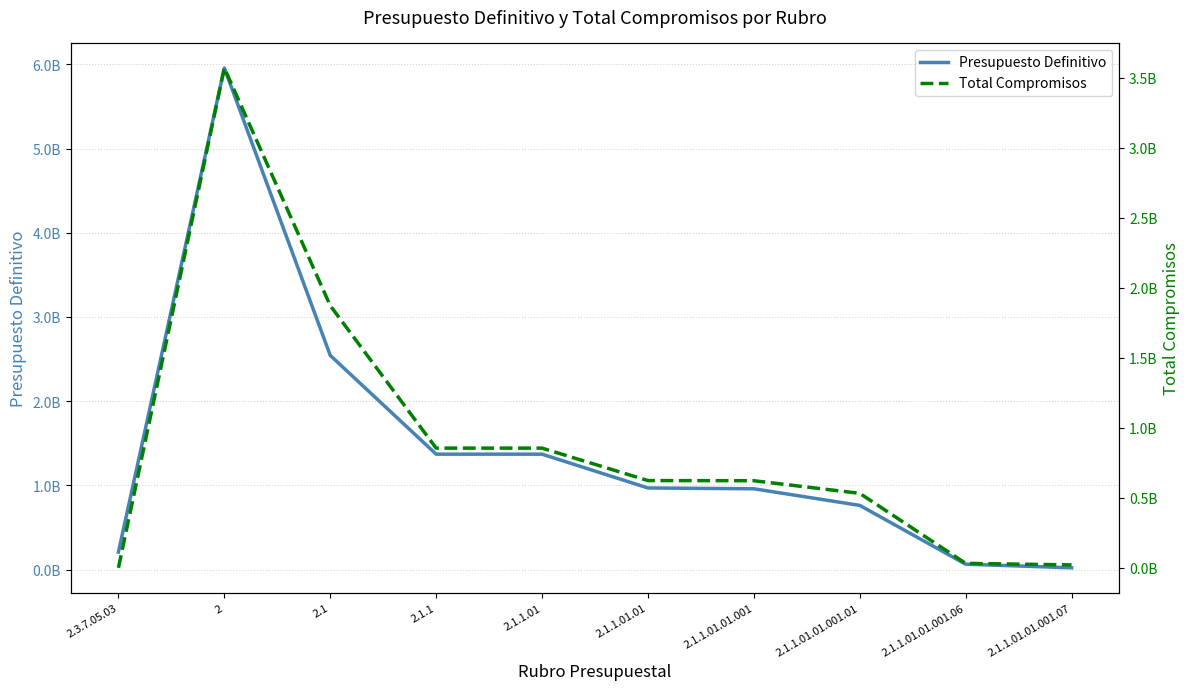

How many lines are shown in the chart?

2